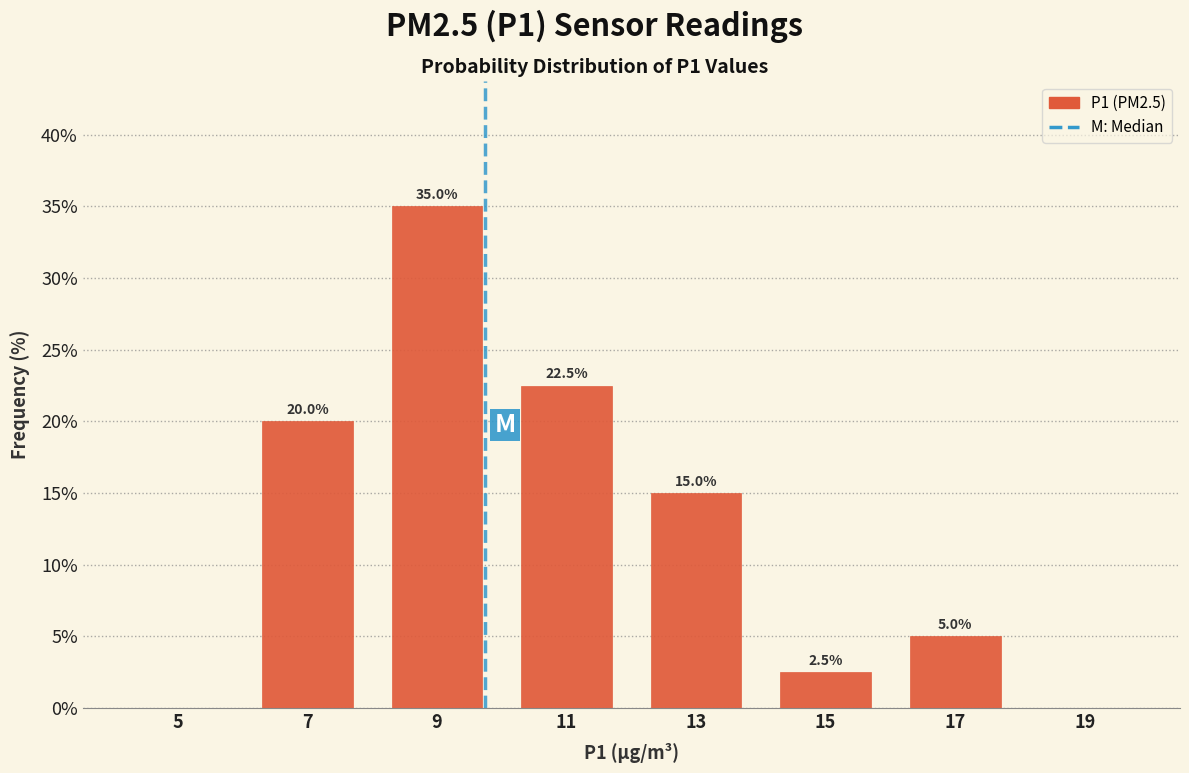

Over which range of the x-axis is the bar tallest?

8 to 10